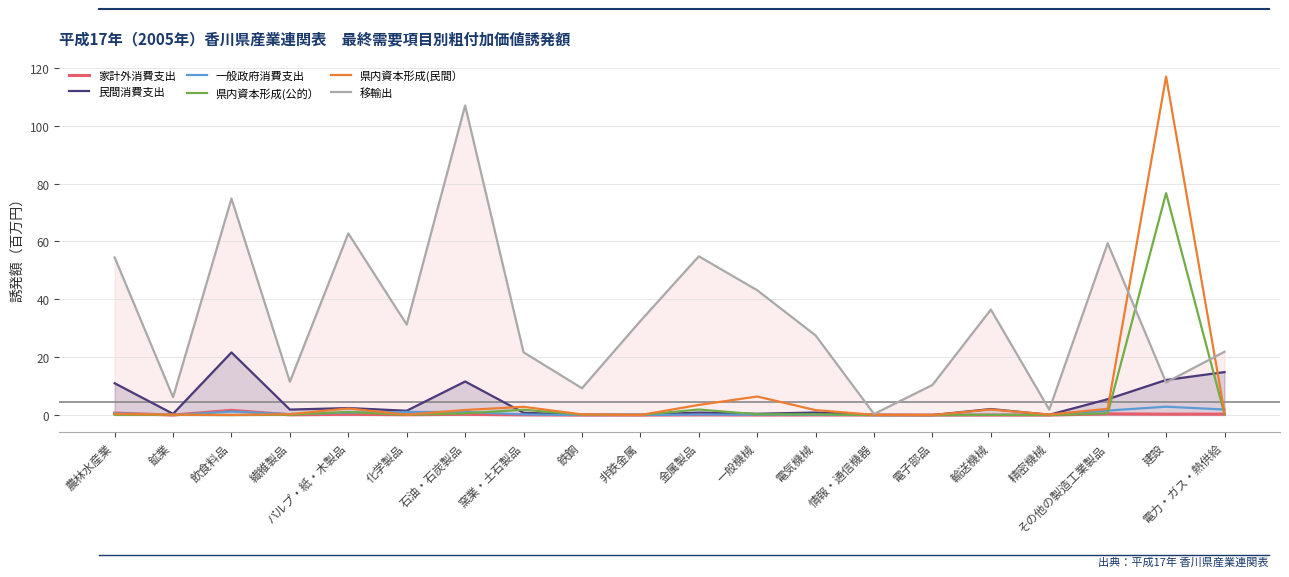

What is the label of the 13th point from the right?

窯業・土石製品